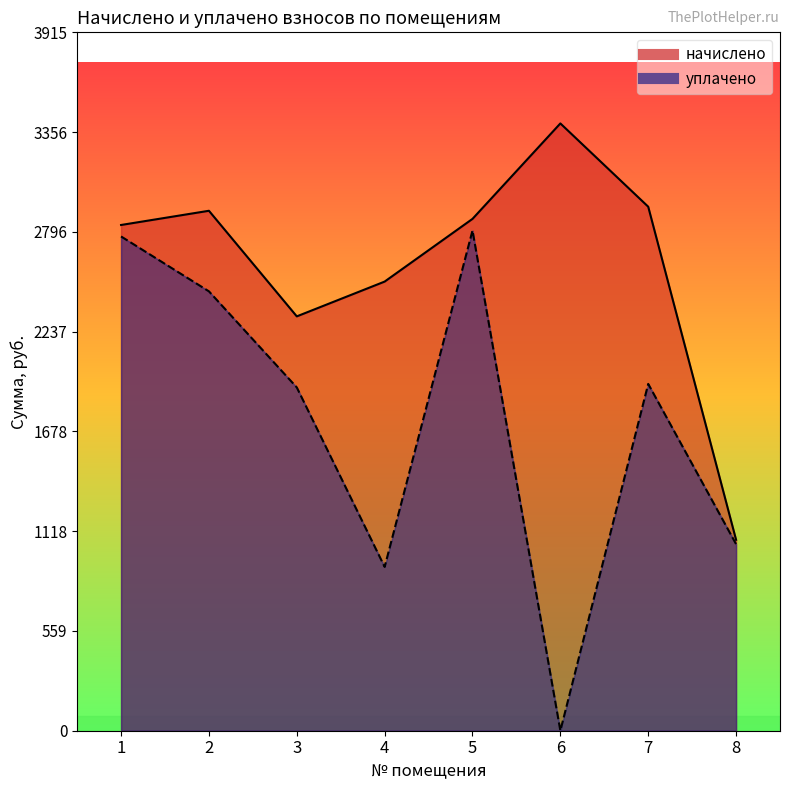

At how many categories does at least one series exceed 3387?

1